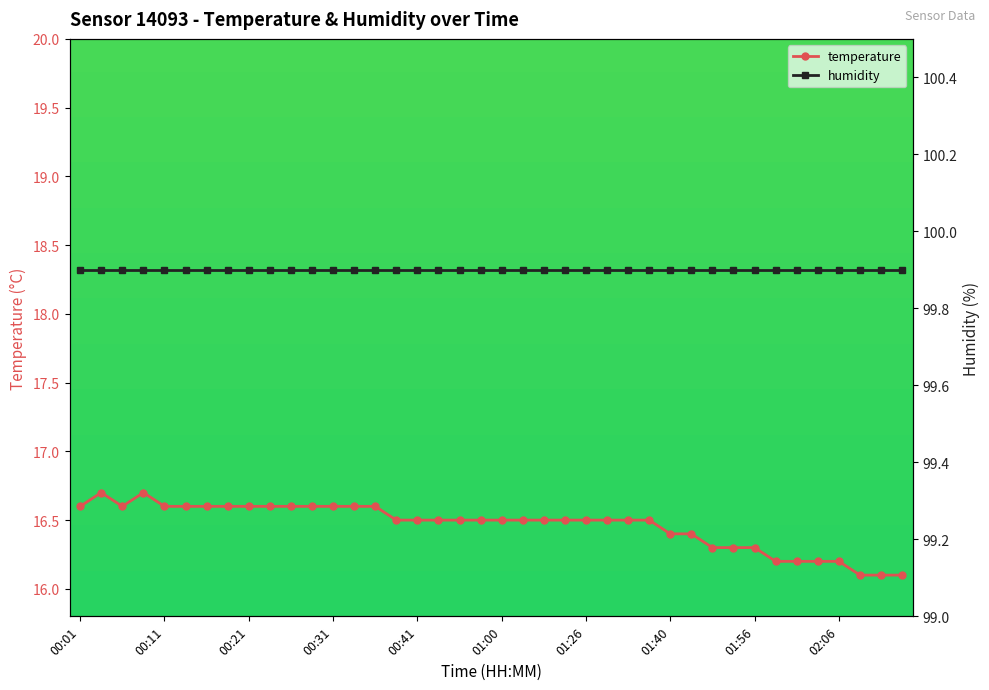

Which category has the lowest value across all series?

37